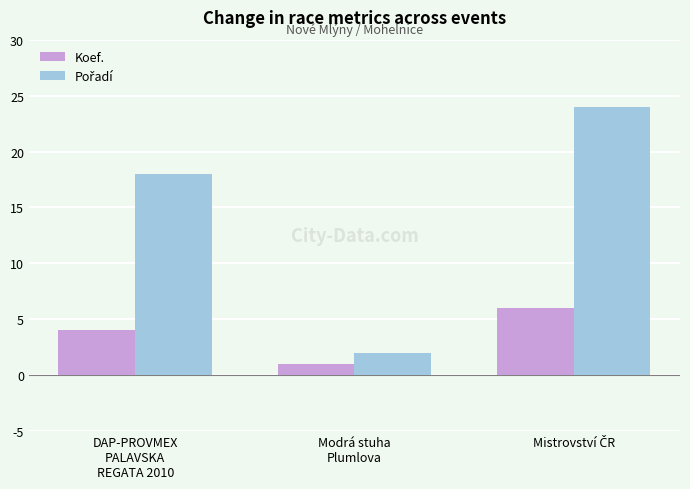

What is the difference between the maximum and minimum values in the Koef. series?

5